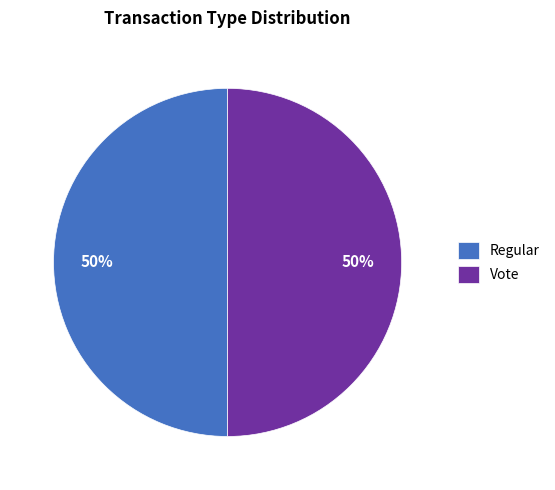

Approximately how many times larger is the value at Vote compared to Regular?

1.0